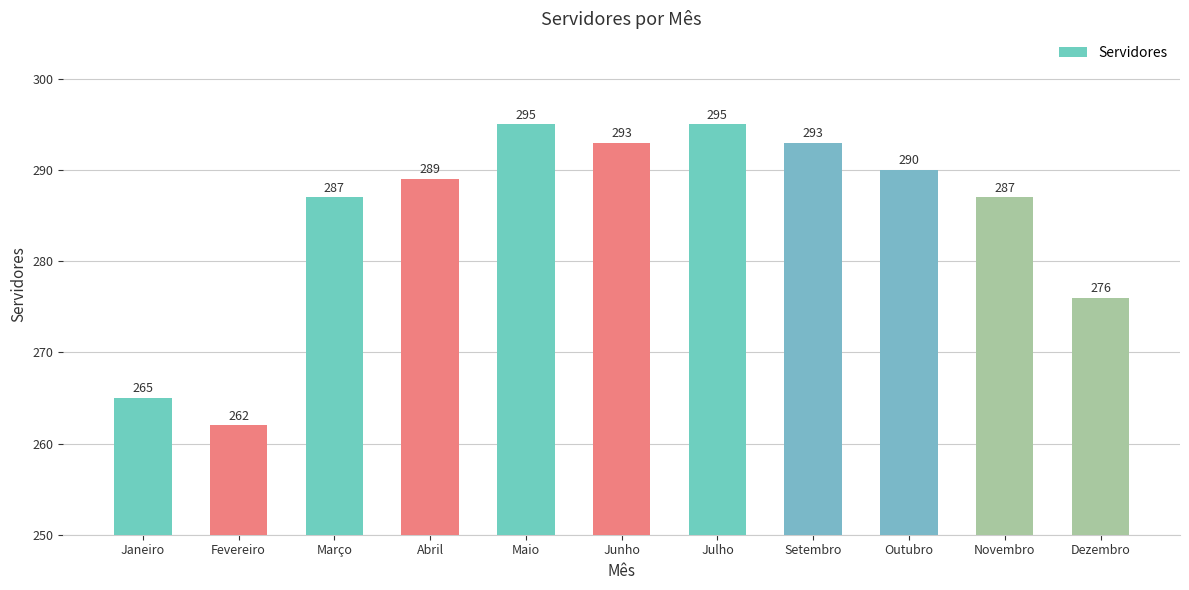

What position from the right is Julho?

5